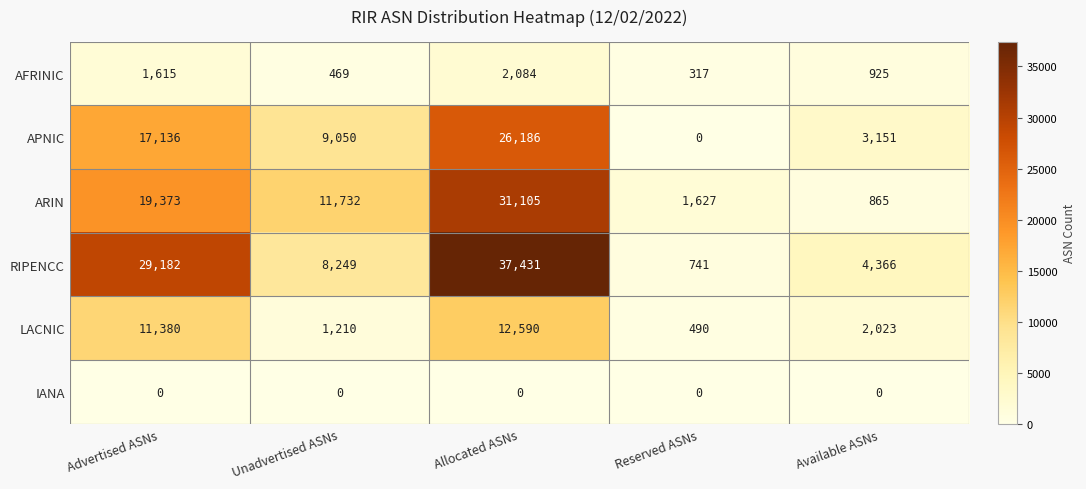

What is the lowest value of the ARIN series?

865